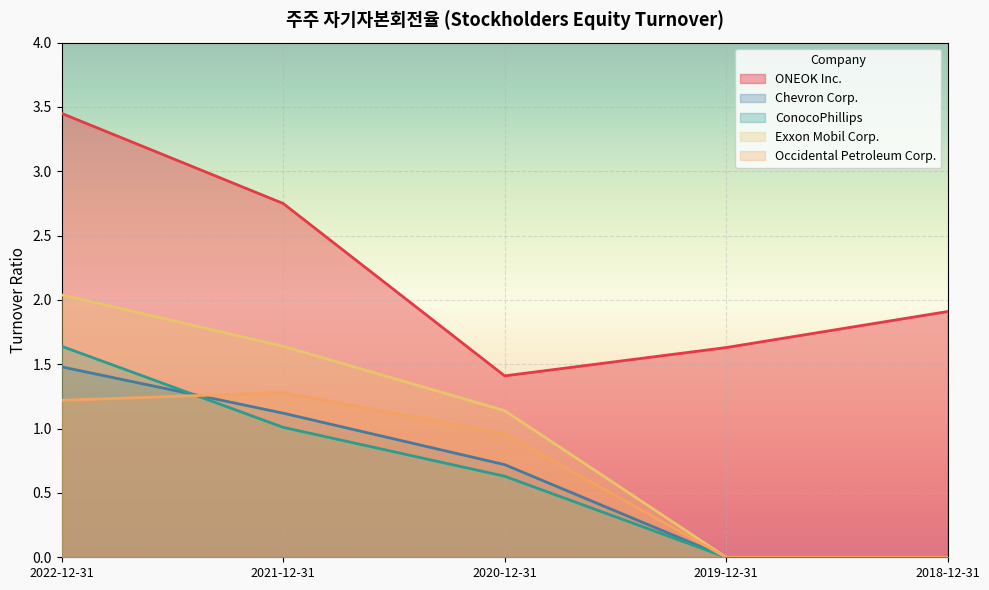

List the series in order of their peak value, lowest first.

Occidental Petroleum Corp., Chevron Corp., ConocoPhillips, Exxon Mobil Corp., ONEOK Inc.